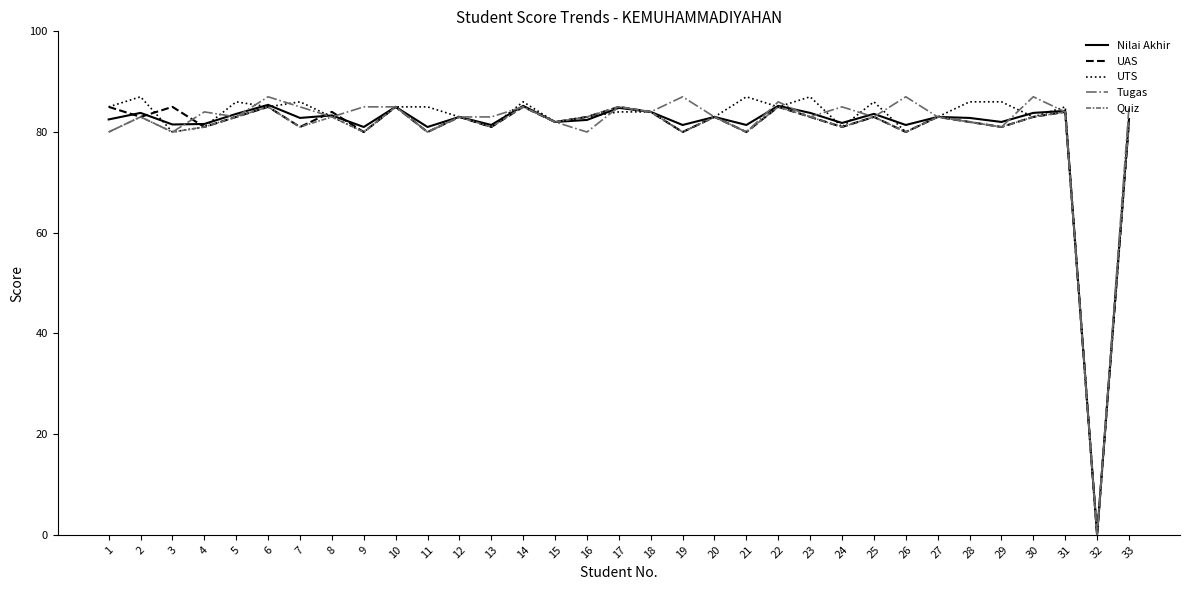

True or false: UTS and Tugas intersect in this chart.

True